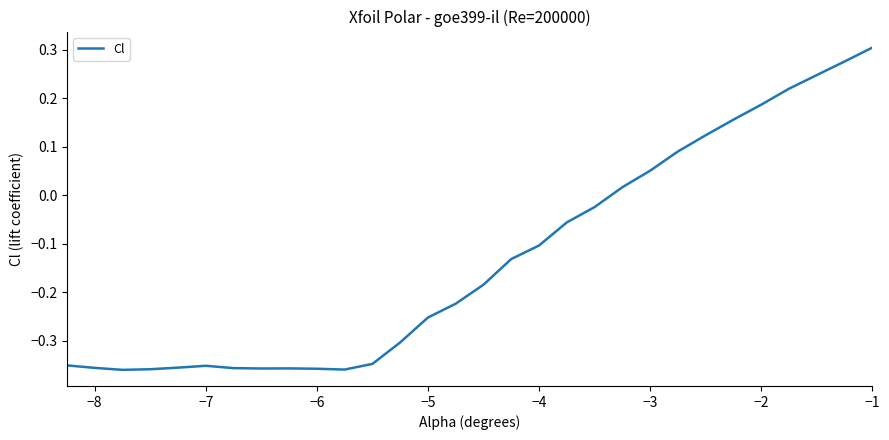

What is the difference between the maximum and minimum values?

0.7